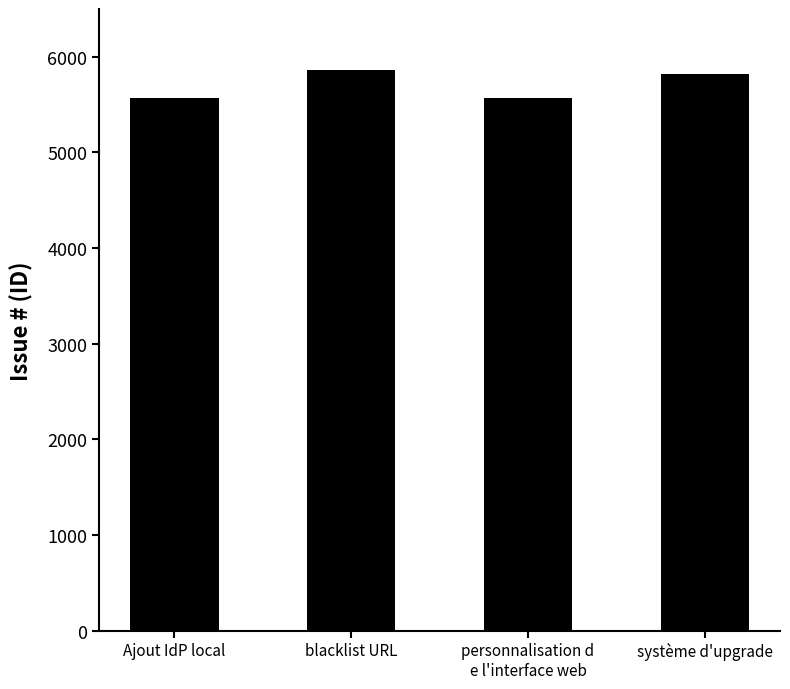

What is the sum of all values?

22822